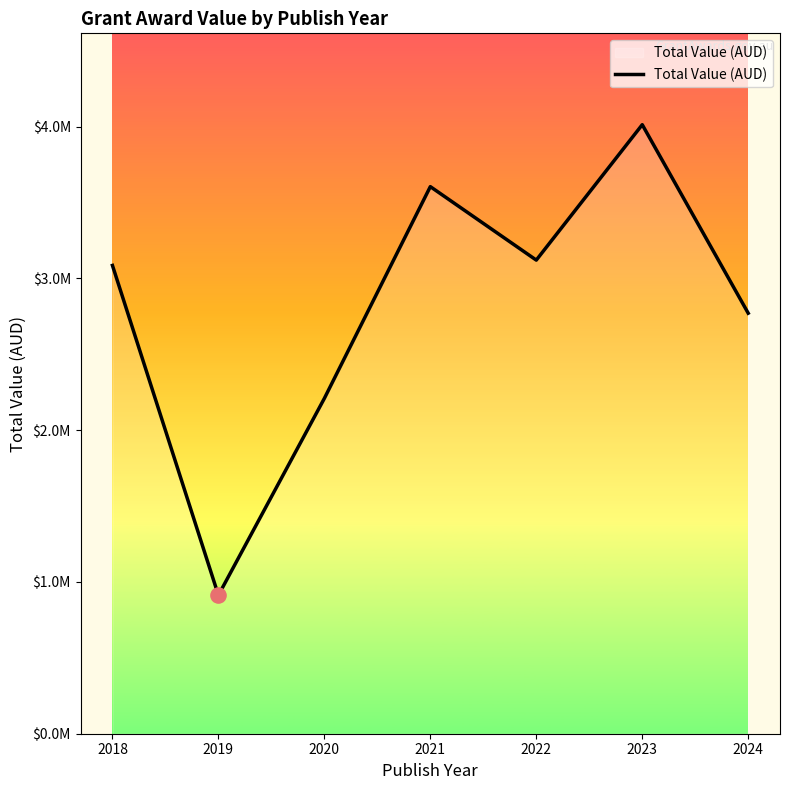

What is the change in value from 2020 to 2024?

+561231.1